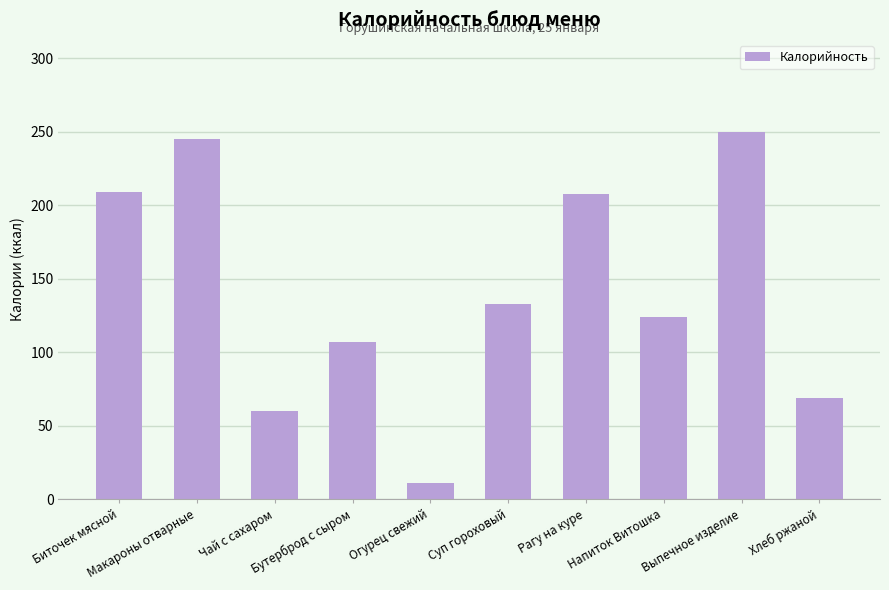

How many values are below 133?

5